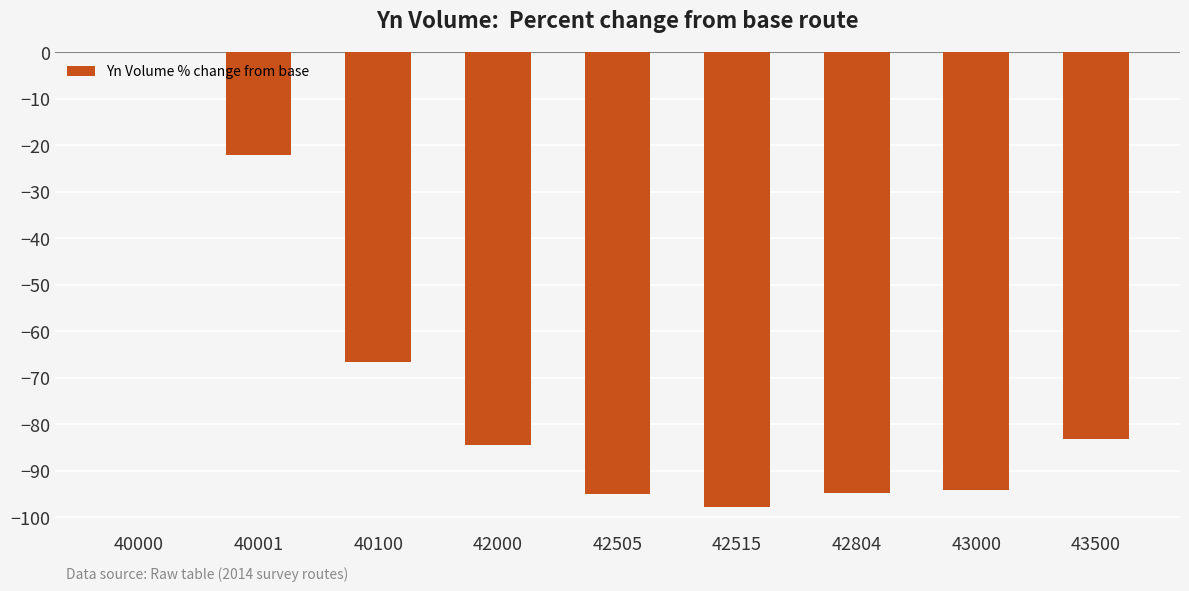

What is the change in value from 42515 to 42804?

+3.2